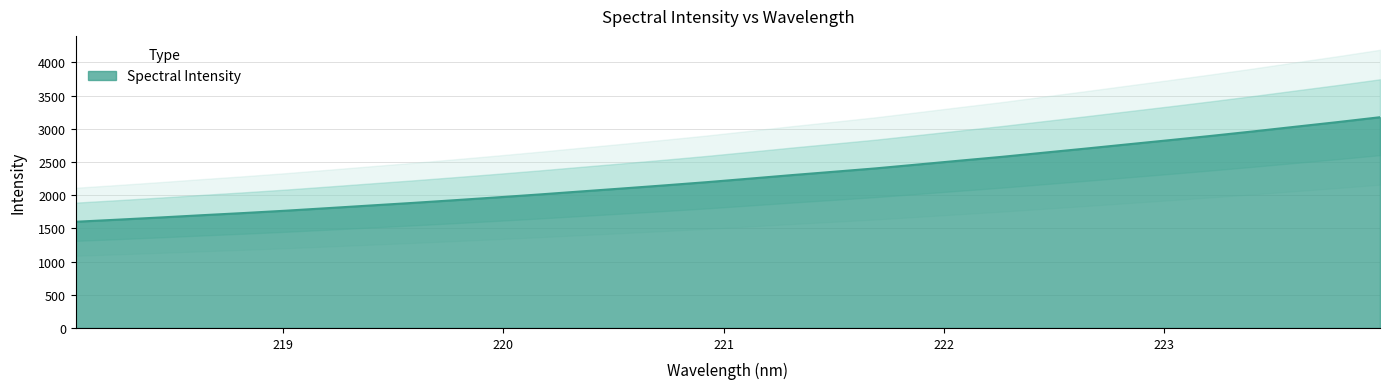

What is the ratio of the value at 222.0721 to the value at 221.1174?

1.1